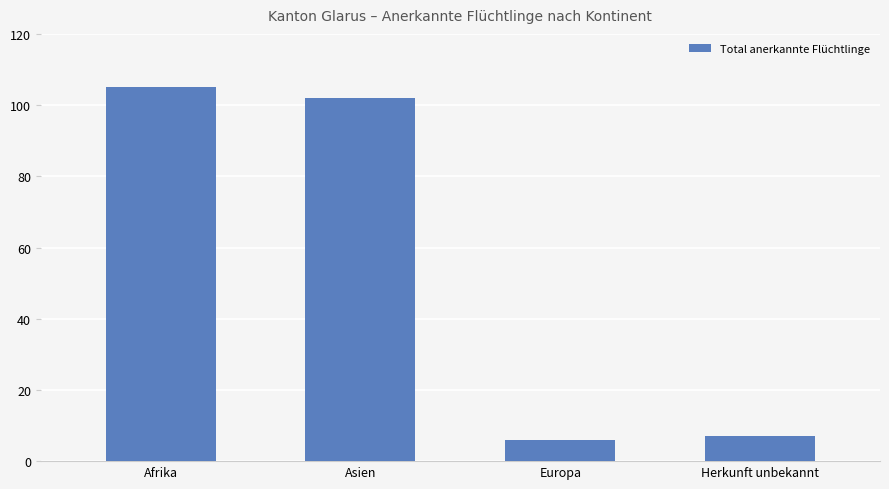

Which label corresponds to the smallest value in the chart?

Europa